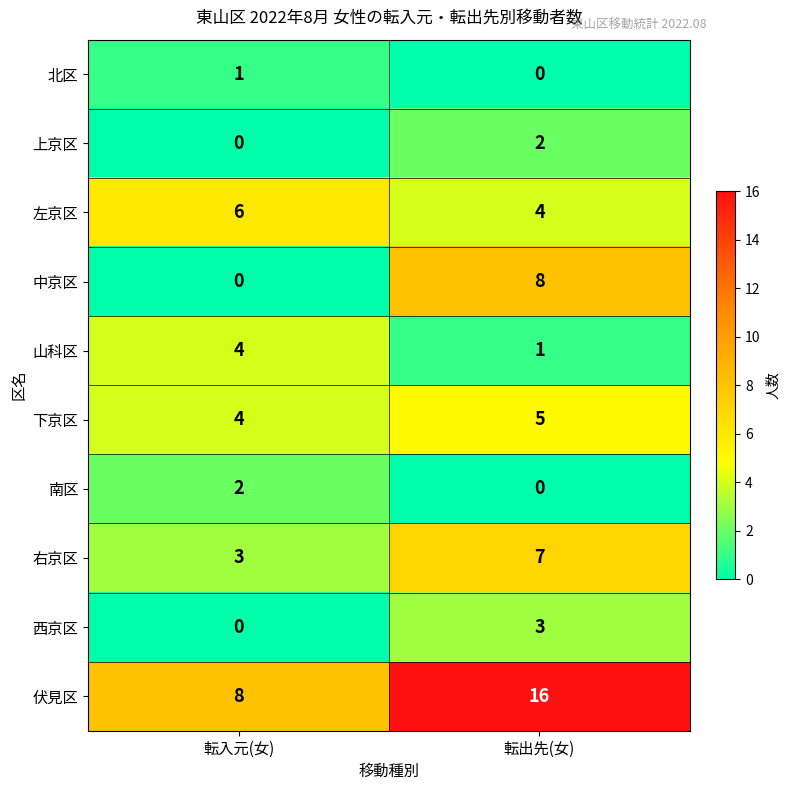

Reading left to right, what are all the values shown in this chart?

北区: 転入元(女)=1	転出先(女)=0
上京区: 転入元(女)=0	転出先(女)=2
左京区: 転入元(女)=6	転出先(女)=4
中京区: 転入元(女)=0	転出先(女)=8
山科区: 転入元(女)=4	転出先(女)=1
下京区: 転入元(女)=4	転出先(女)=5
南区: 転入元(女)=2	転出先(女)=0
右京区: 転入元(女)=3	転出先(女)=7
西京区: 転入元(女)=0	転出先(女)=3
伏見区: 転入元(女)=8	転出先(女)=16